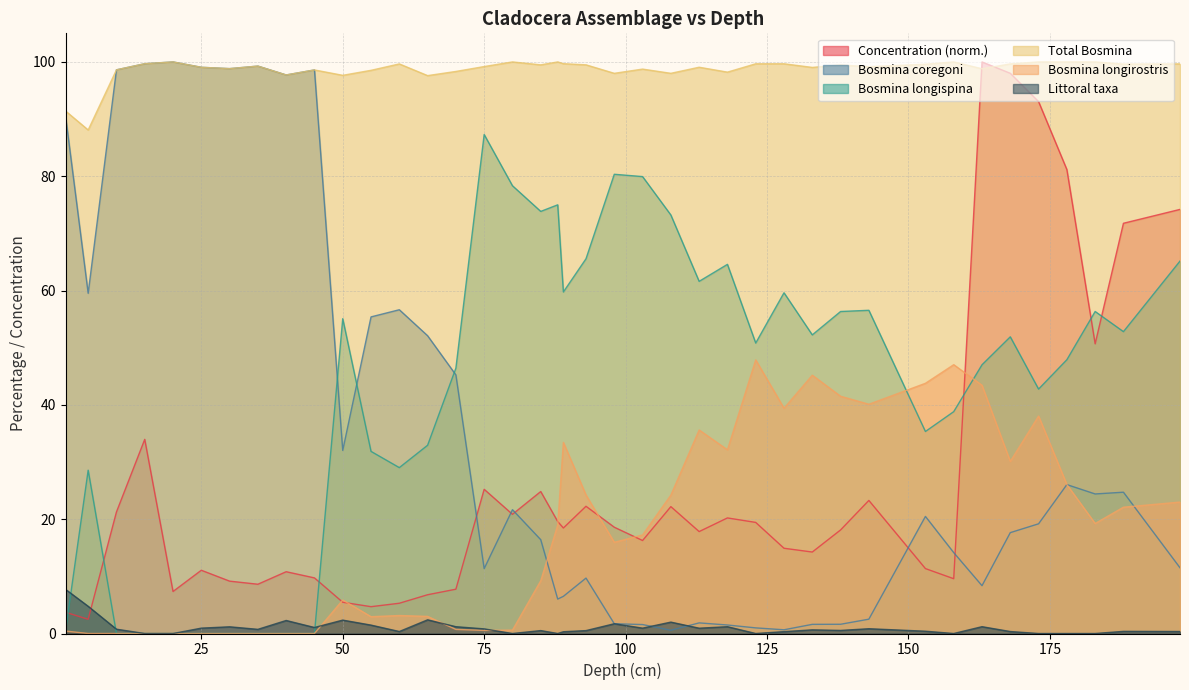

How many positive values does the Bosmina longirostris series have?

31